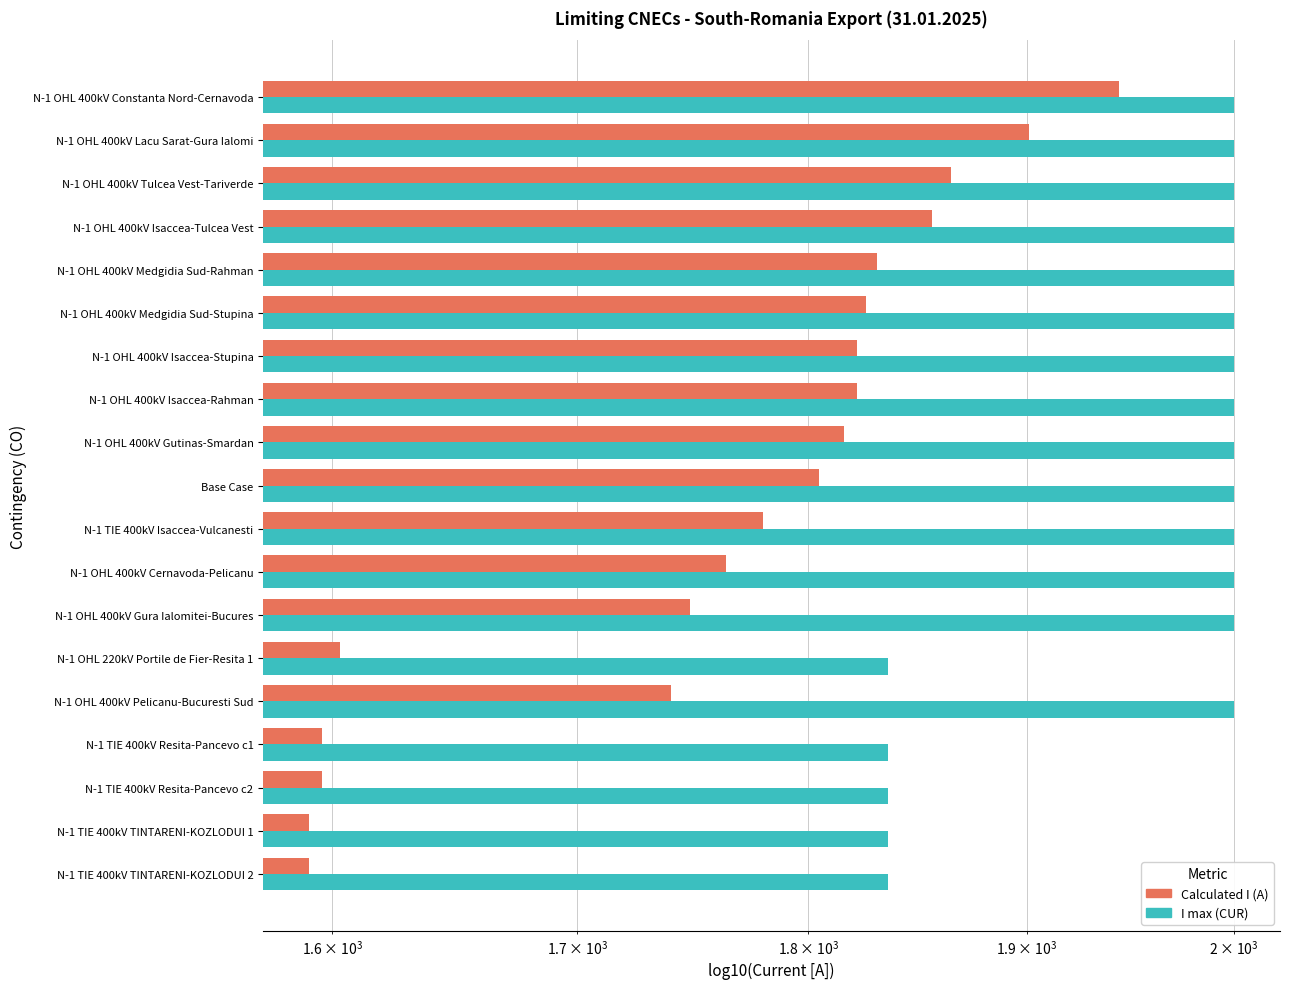

Reading left to right, list all the values displayed in this chart.

I max (CUR): 2000	2000	2000	2000	2000	2000	2000	2000	2000	2000	2000	2000	2000	1836	2000	1836	1836	1836	1836
Calculated I (A): 1944	1901	1865	1856	1831	1826	1822	1822	1816	1805	1780	1764	1748	1603	1740	1596	1596	1591	1591